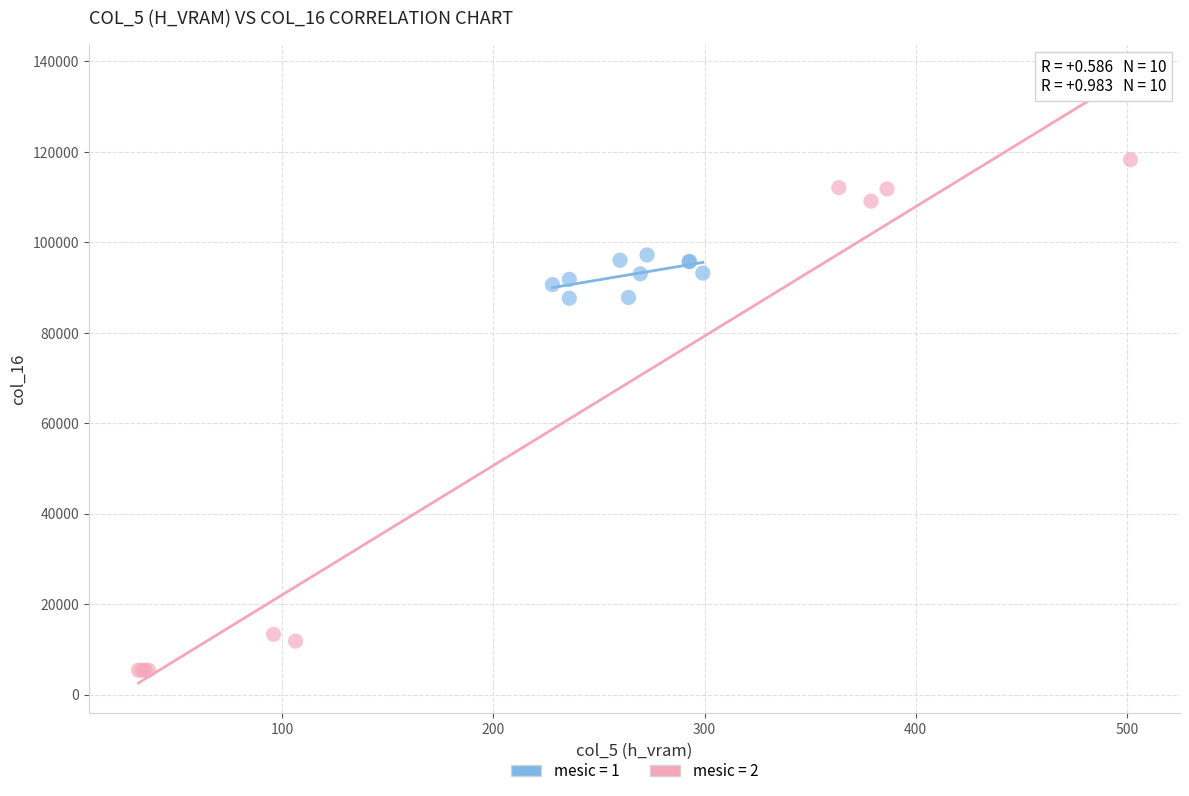

Which series reaches the minimum Y coordinate?

mesic = 2